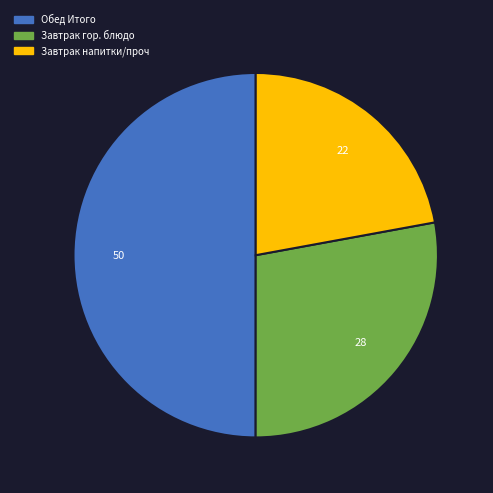

Is the sum of Завтрак гор. блюдо and Обед Итого greater than half?

Yes